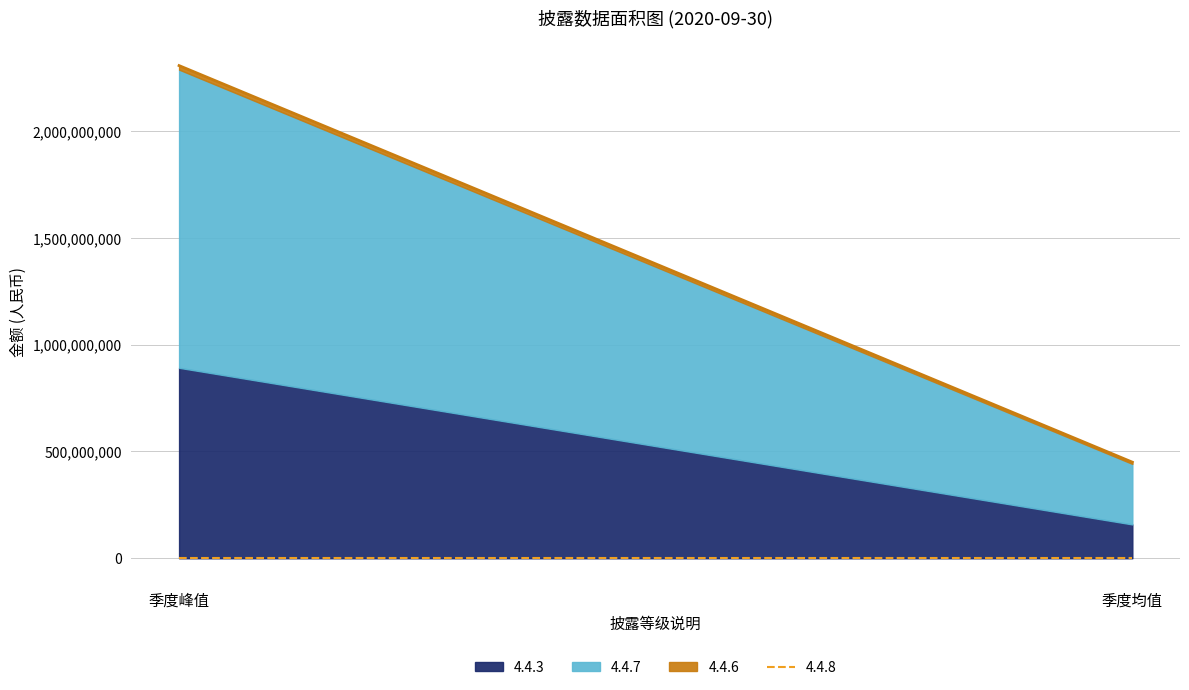

Reading right to left, list all the values displayed in this chart.

4.4.3: 158522019.9	891974430.1
4.4.6: 8054964.6	18850591.9
4.4.7: 283542168.9	1396274195.0
4.4.8: 0.0	0.0